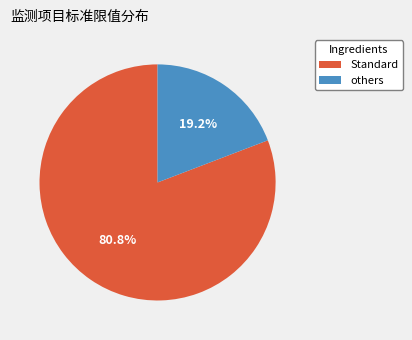

Is there a majority slice in this chart?

Yes